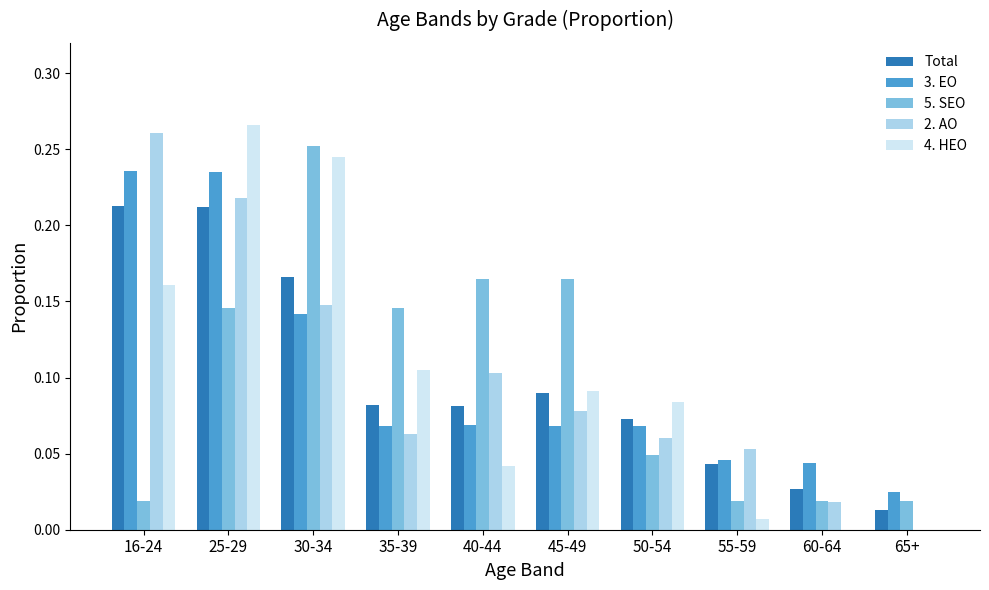

Between 25-29 and 55-59, which series saw the biggest shift?

4. HEO